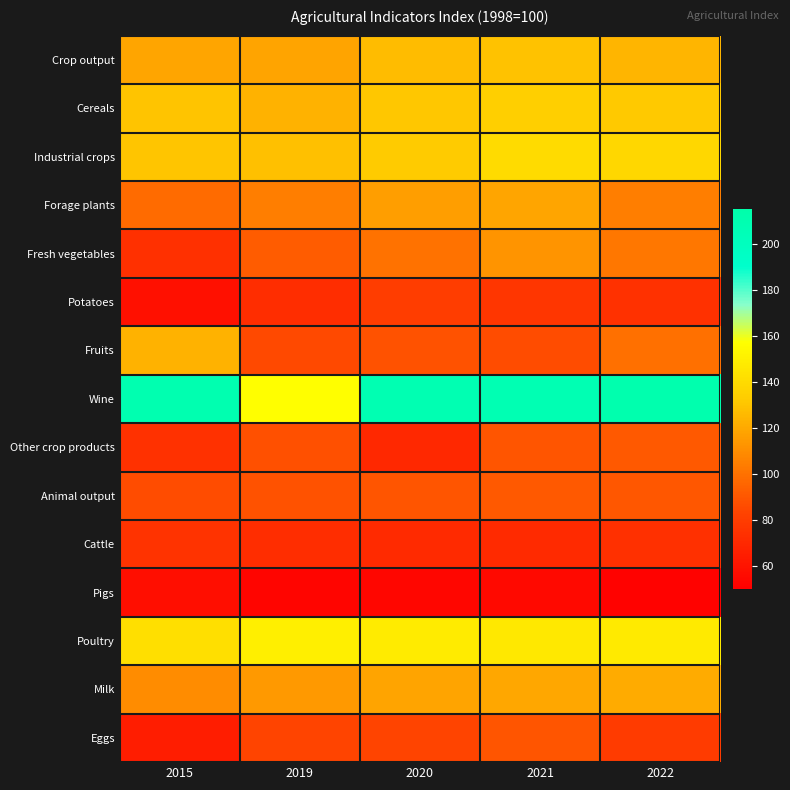

Reading left to right, list all the values displayed in this chart.

Crop output: 2015=119.0	2019=117.9	2020=127.0	2021=129.1	2022=124.6
Cereals: 2015=129.7	2019=122.9	2020=131.2	2021=133.9	2022=131.6
Industrial crops: 2015=130.1	2019=128.6	2020=132.3	2021=140.0	2022=137.8
Forage plants: 2015=97.6	2019=104.5	2020=116.0	2021=118.8	2022=104.5
Fresh vegetables: 2015=73.5	2019=92.3	2020=100.1	2021=112.2	2022=101.8
Potatoes: 2015=57.9	2019=71.9	2020=80.2	2021=76.8	2022=74.5
Fruits: 2015=123.2	2019=84.8	2020=88.5	2021=86.2	2022=99.1
Wine: 2015=210.3	2019=156.8	2020=208.5	2021=207.8	2022=211.7
Other crop products: 2015=74.0	2019=87.8	2020=69.6	2021=89.8	2022=91.2
Animal output: 2015=86.5	2019=88.2	2020=89.6	2021=91.0	2022=90.1
Cattle: 2015=75.2	2019=72.3	2020=71.1	2021=71.0	2022=73.3
Pigs: 2015=57.4	2019=52.8	2020=53.5	2021=54.6	2022=51.4
Poultry: 2015=141.7	2019=149.5	2020=147.5	2021=146.3	2022=147.1
Milk: 2015=109.6	2019=114.0	2020=118.0	2021=119.6	2022=120.7
Eggs: 2015=64.6	2019=83.4	2020=83.3	2021=89.9	2022=79.2